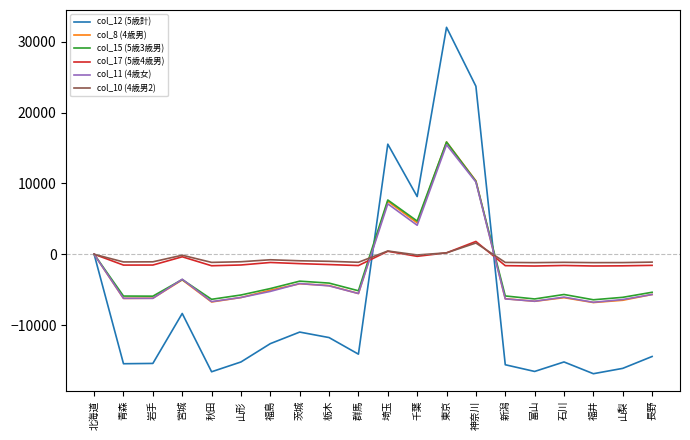

What is the difference between the highest and lowest values at 新潟?

14450